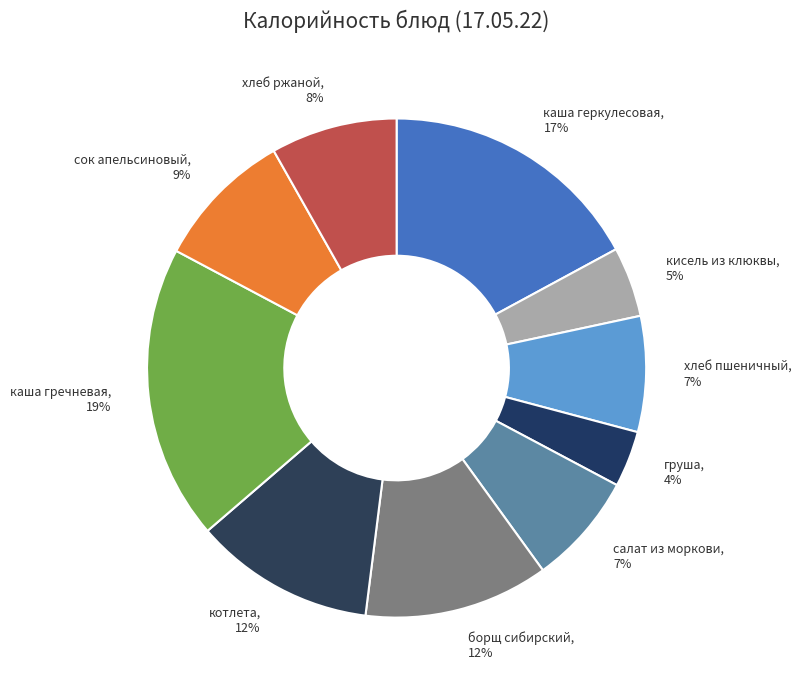

Combined, do салат из моркови and каша гречневая account for over 50%?

No